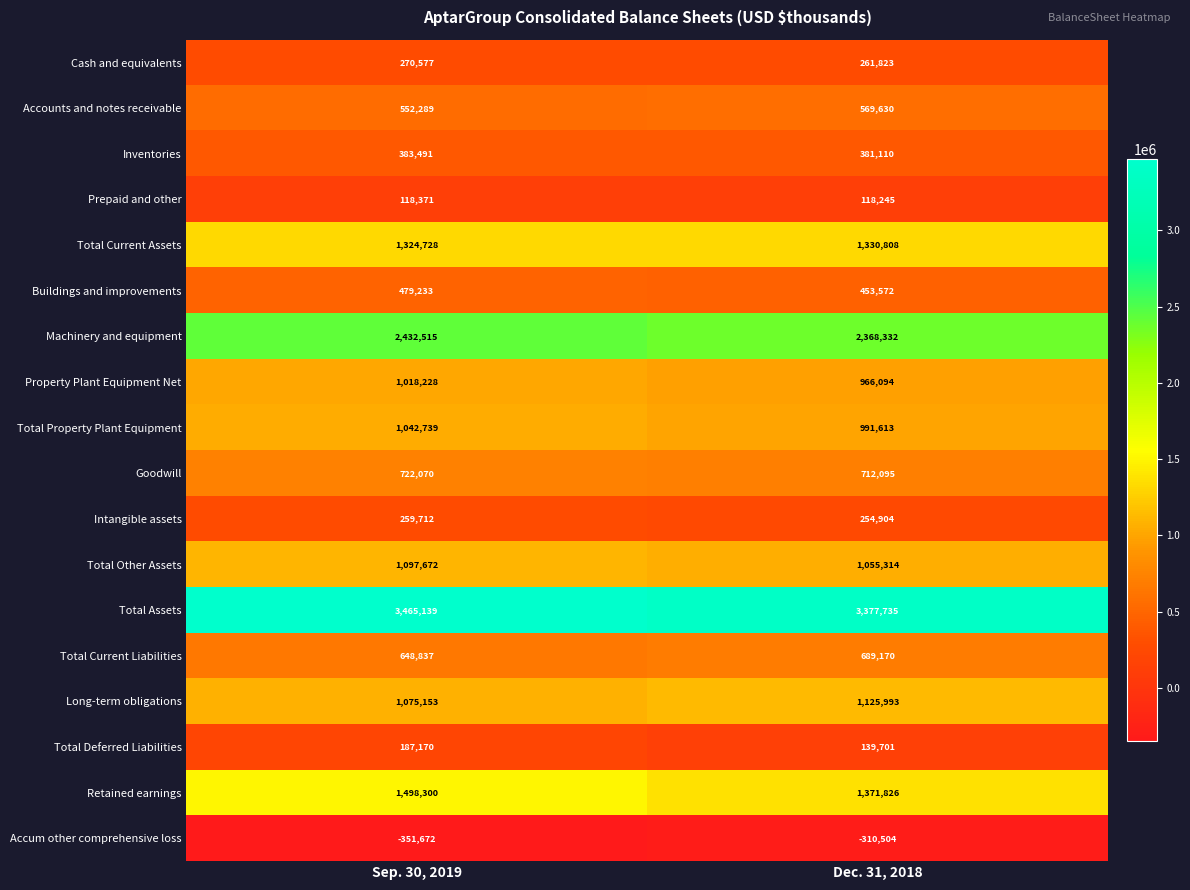

Between Sep. 30, 2019 and Dec. 31, 2018, which series saw the biggest shift?

Retained earnings